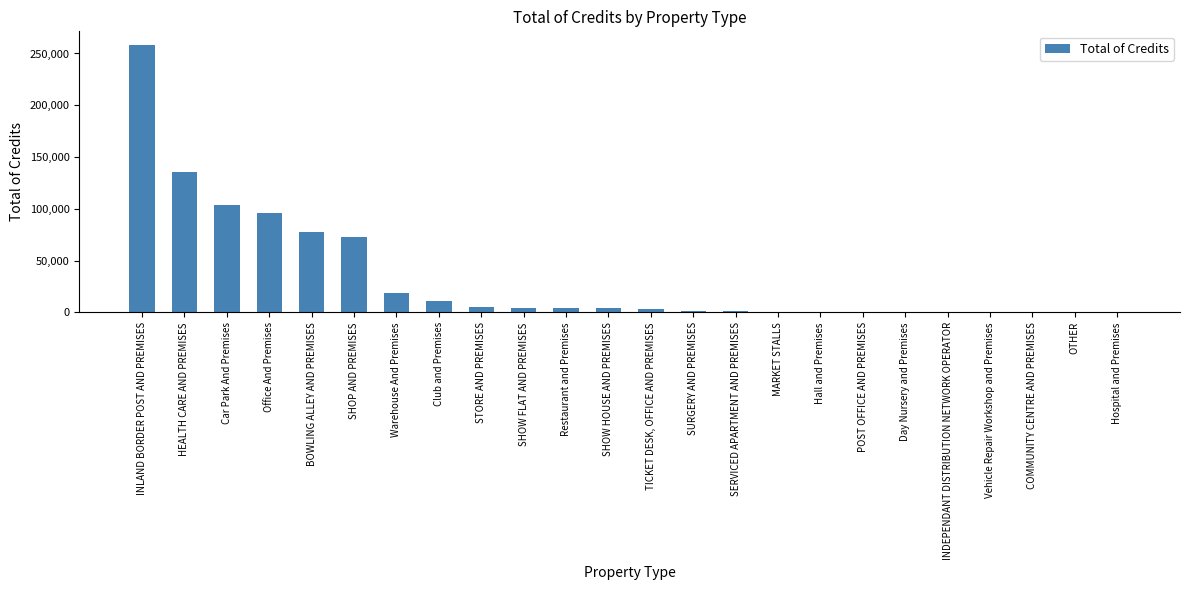

What is the maximum value shown in the chart?

258454.8